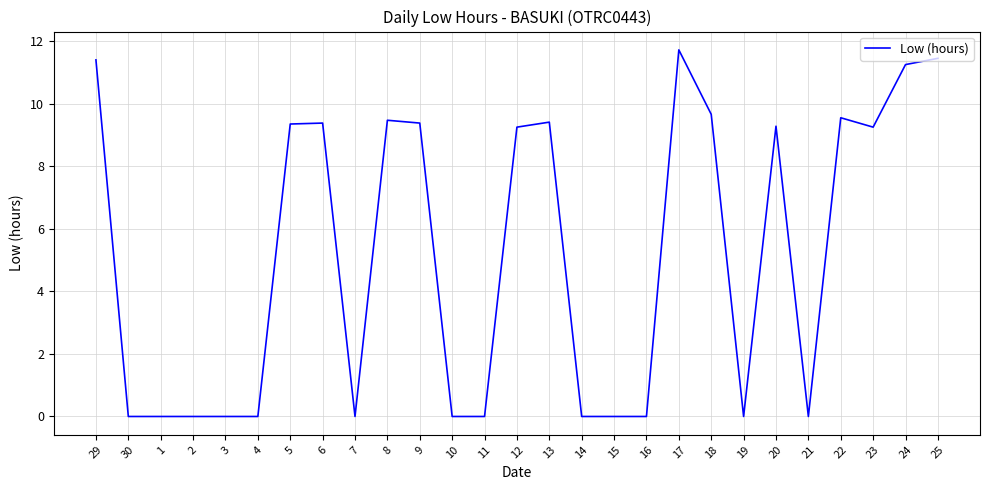

How many values exceed 9?

14